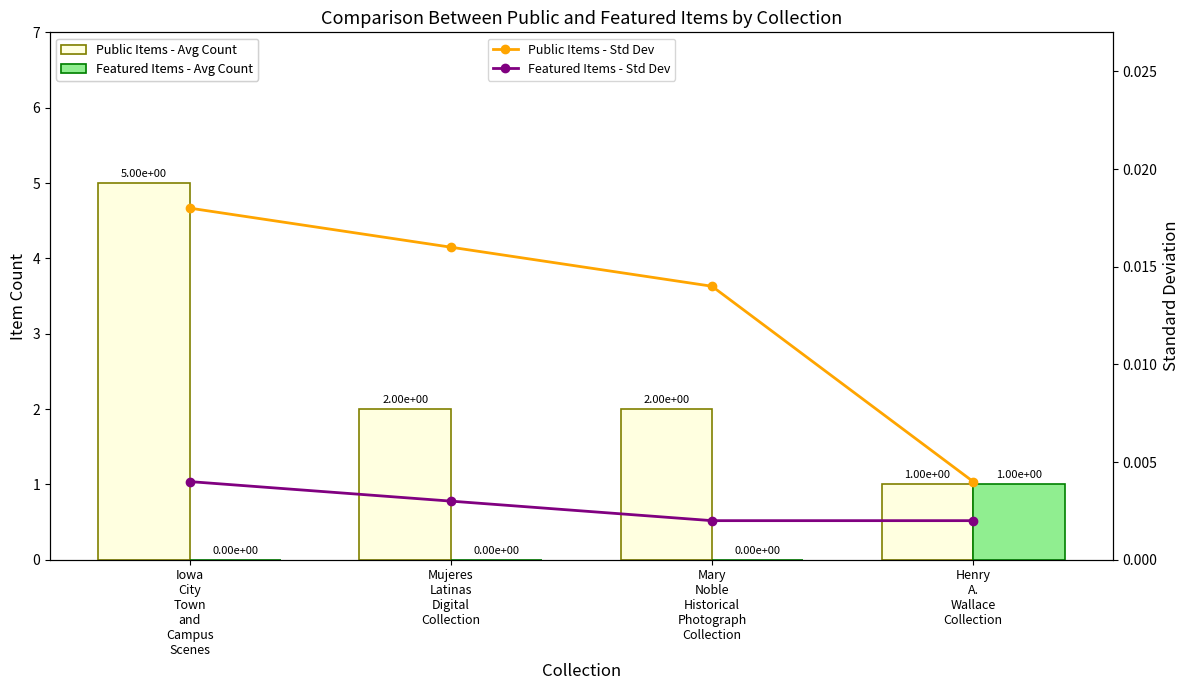

Which category has the highest value across all series?

Iowa
City
Town
and
Campus
Scenes